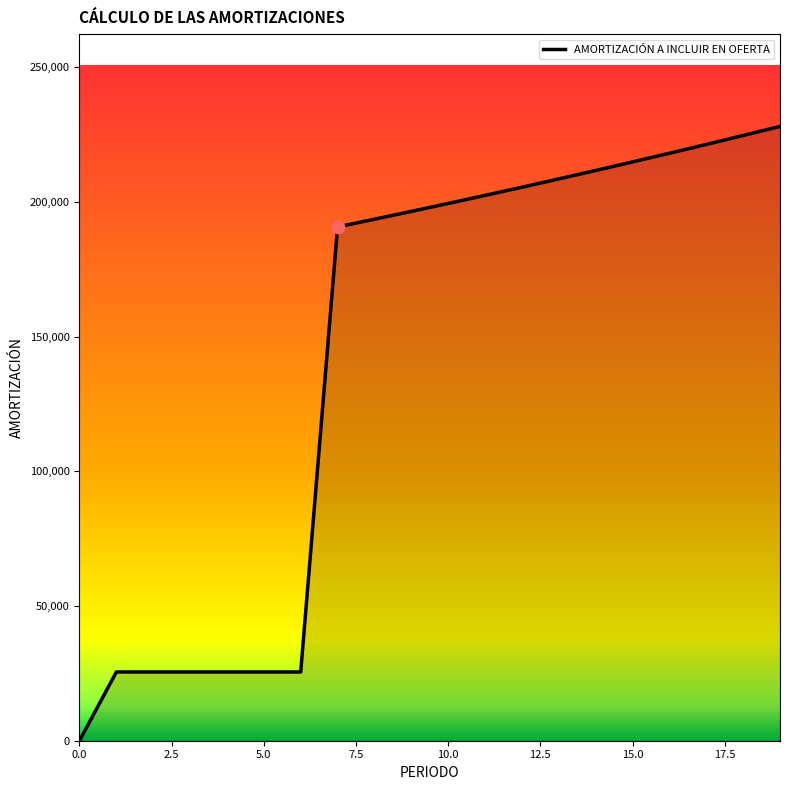

What is the difference between the maximum and minimum values?

228081.5